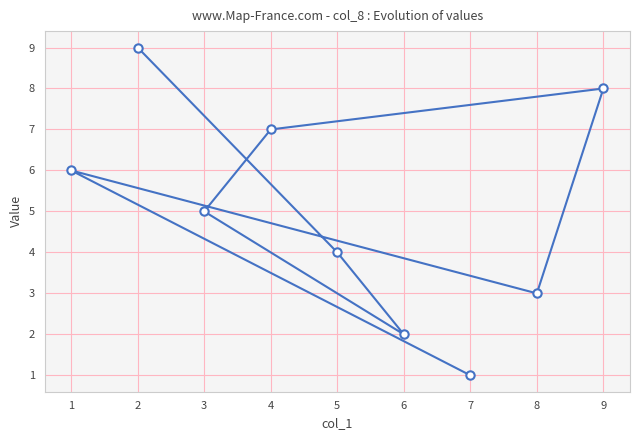

Where is the first local minimum?

6